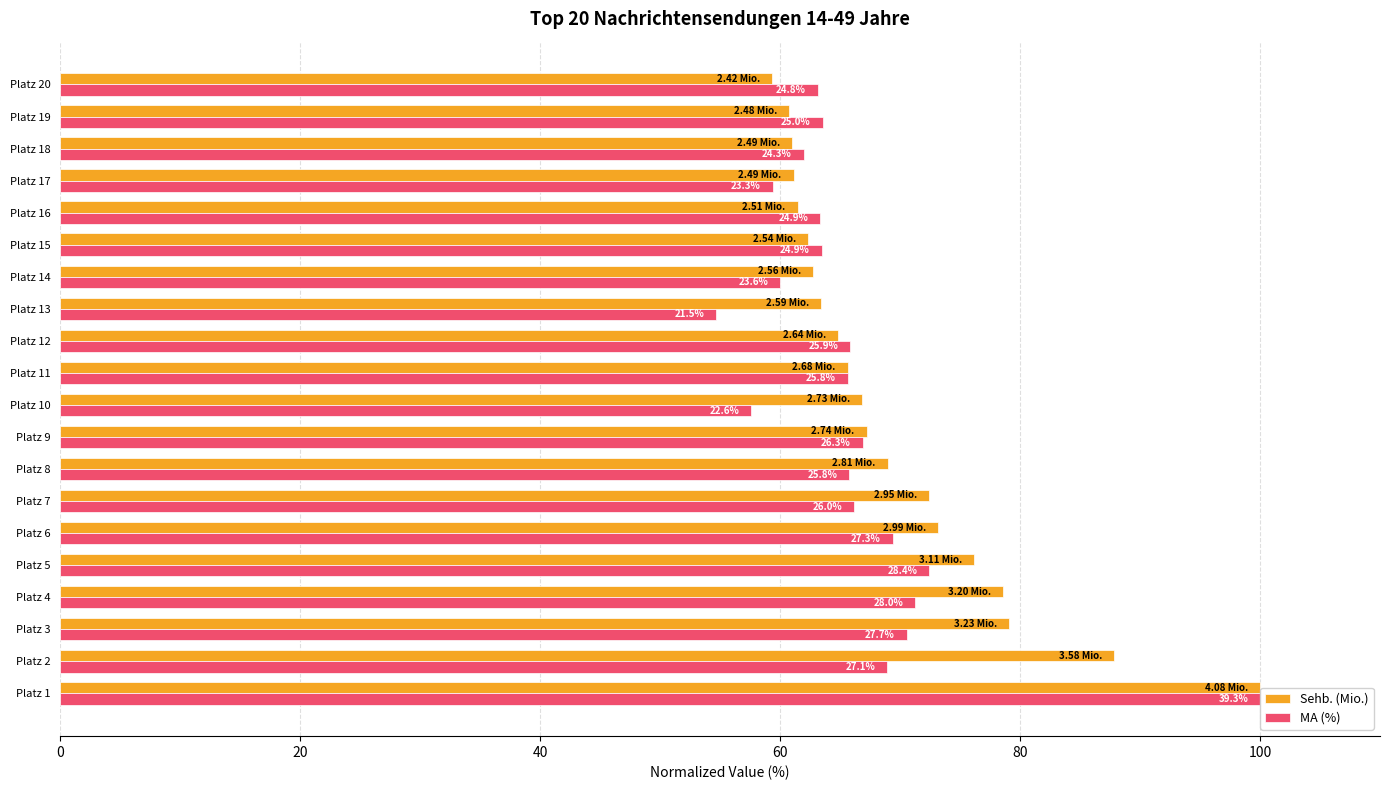

What is the average value of the MA (%) series?

66.5